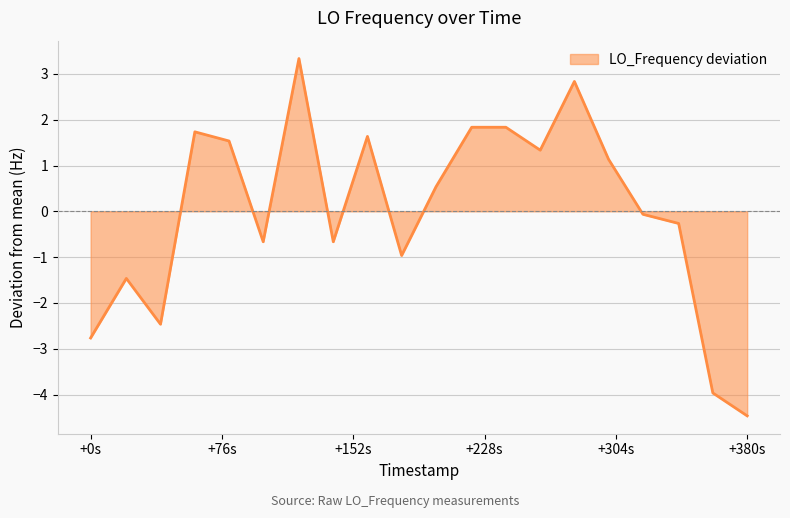

What is the smallest value displayed?

-4.5